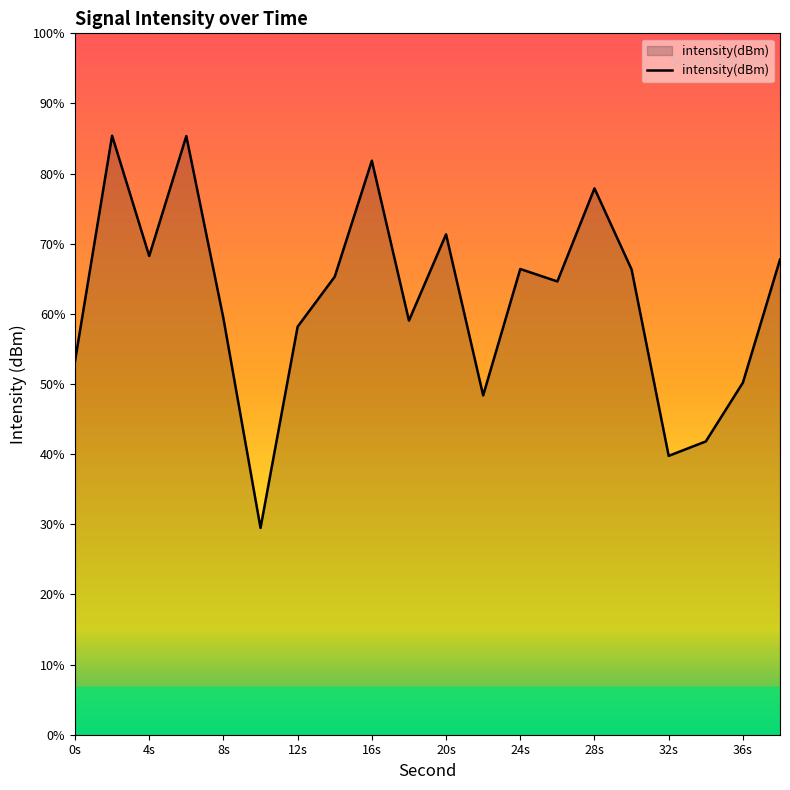

Does the chart display data point markers on the line(s)?

No